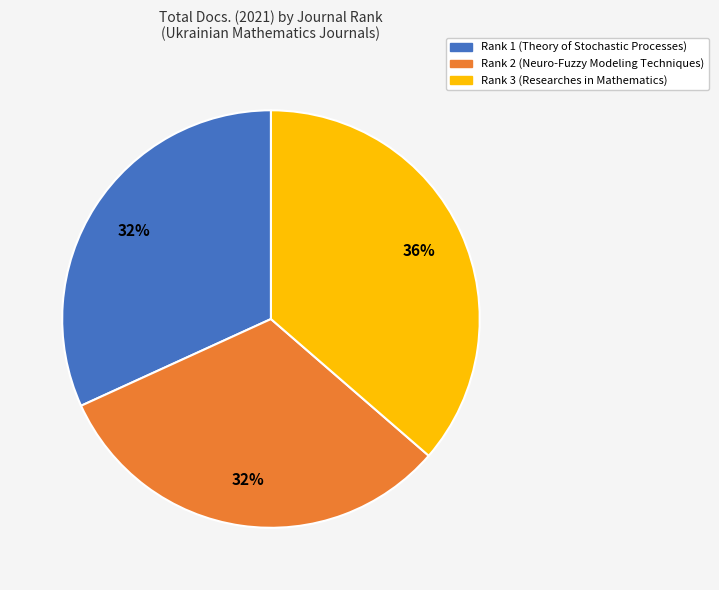

Do Rank 3 (Researches in Mathematics) and Rank 1 (Theory of Stochastic Processes) together represent more than half of the pie?

Yes